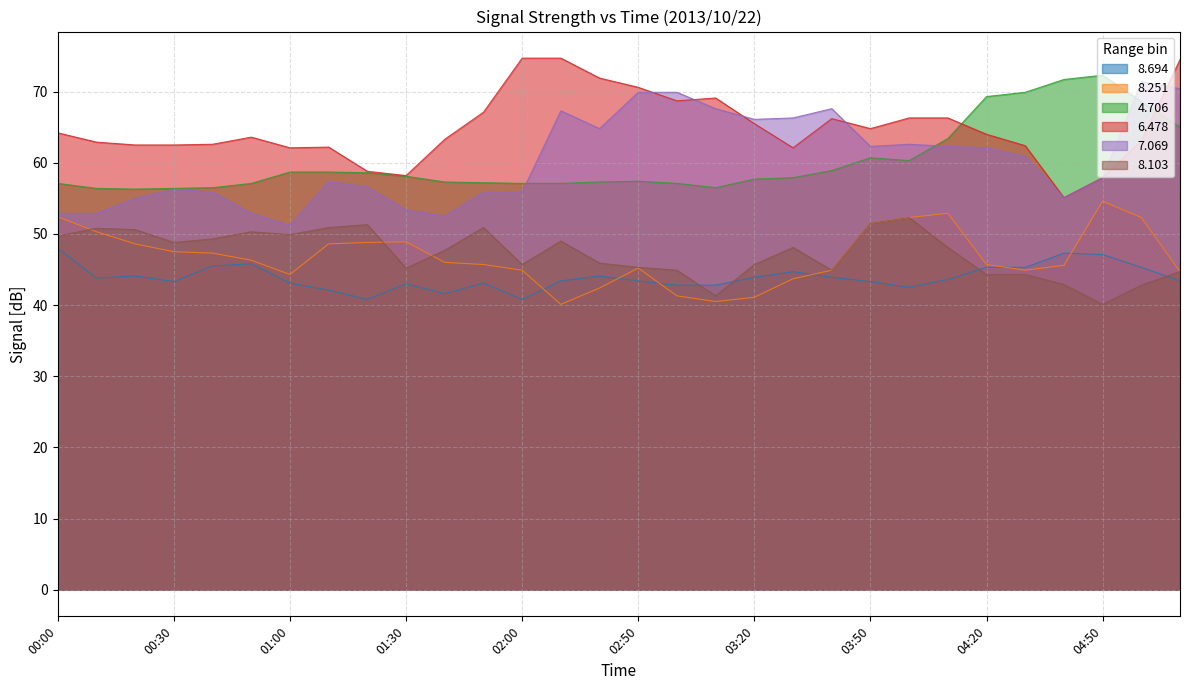

True or false: 7.069 has more than 2 interior local peaks.

True